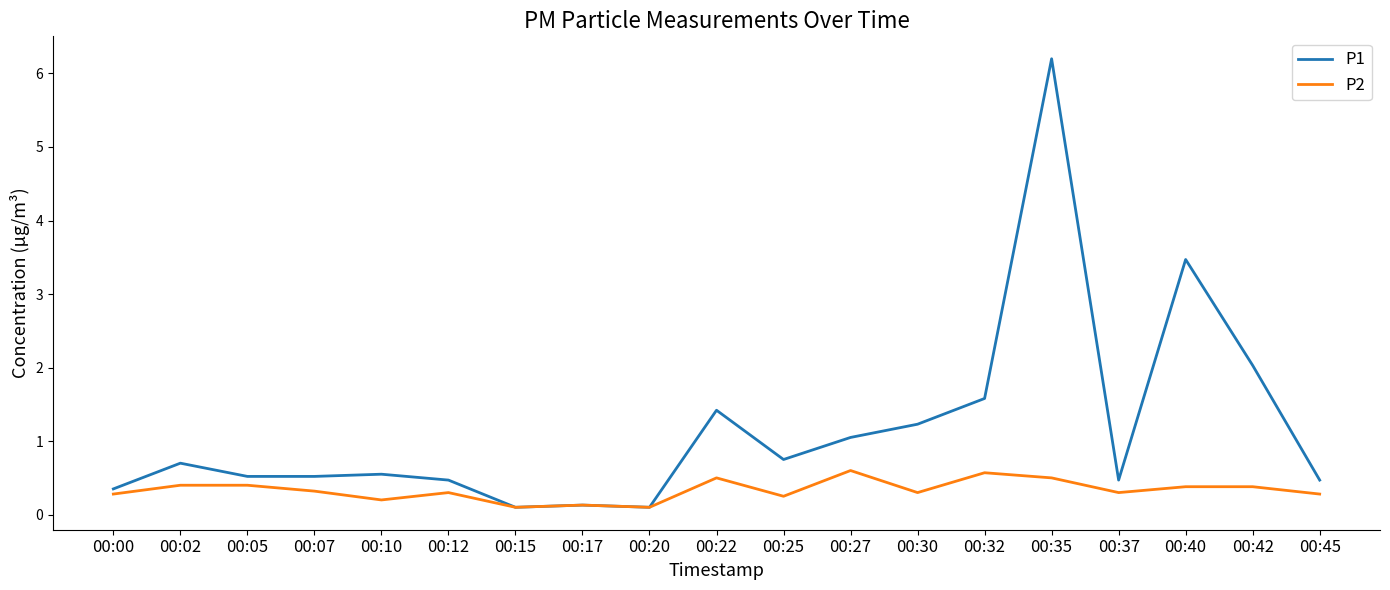

Rank the series by their average value, from lowest to highest.

P2, P1